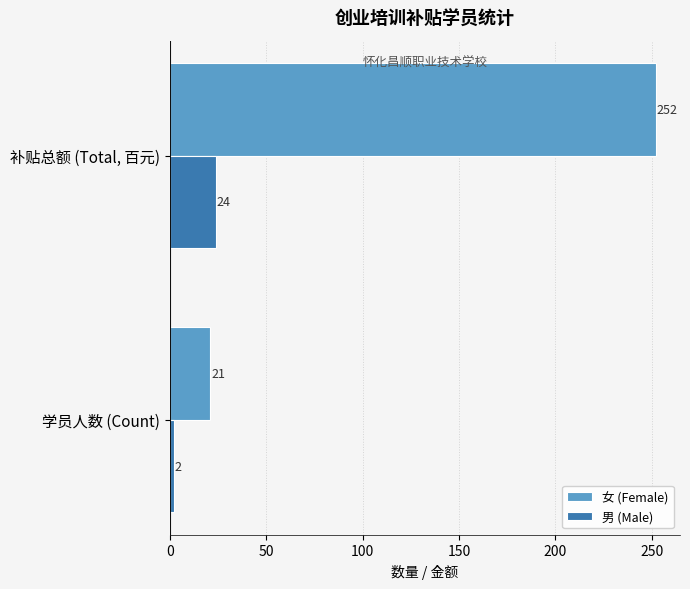

How many data points in 男 (Male) are less than 24?

1